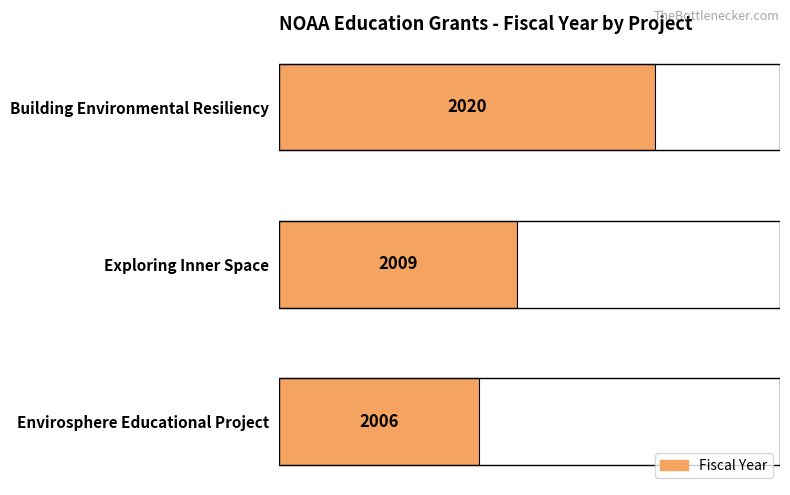

What is the change in value from Exploring Inner Space to Building Environmental Resiliency?

+11